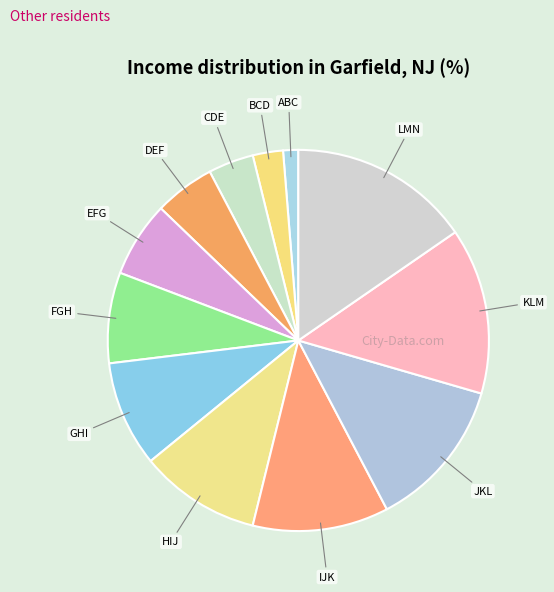

Is there any slice that represents more than half of the pie?

No